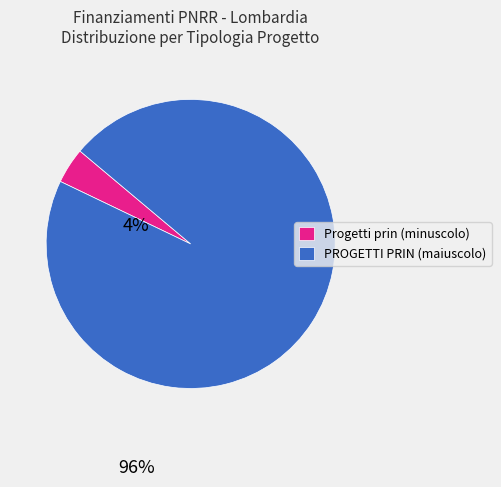

Rank the categories by value from highest to lowest.

PROGETTI PRIN (maiuscolo), Progetti prin (minuscolo)